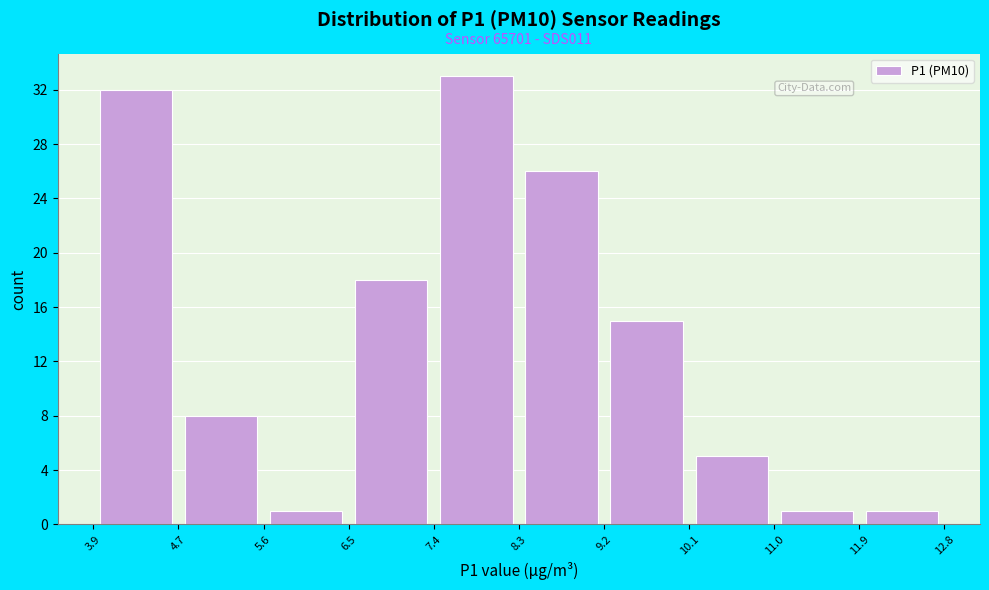

Over which range of the x-axis is the bar tallest?

7.4 to 8.3